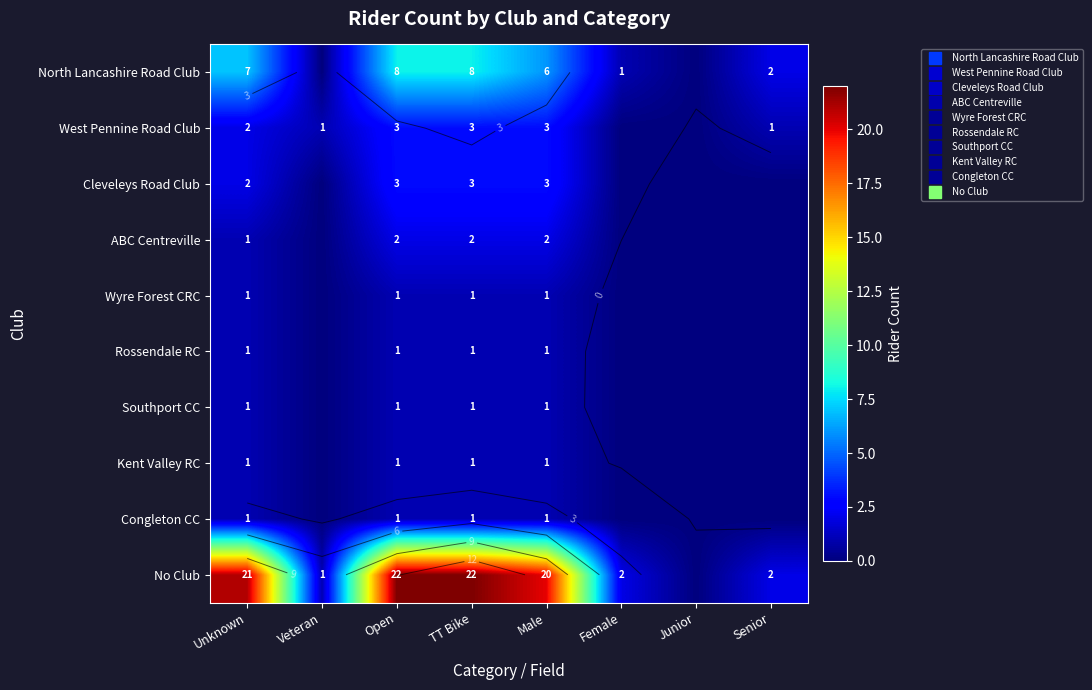

The Kent Valley RC series shows 1 at TT Bike. True or false?

False